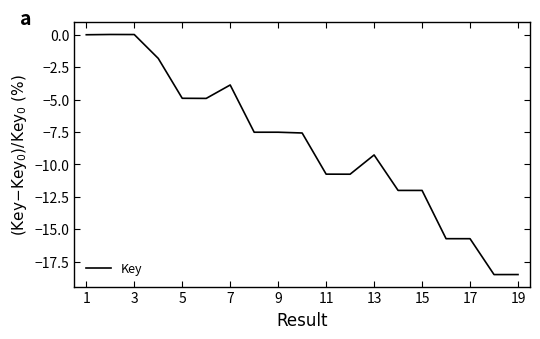

What is the difference between the maximum and minimum values?

18.5